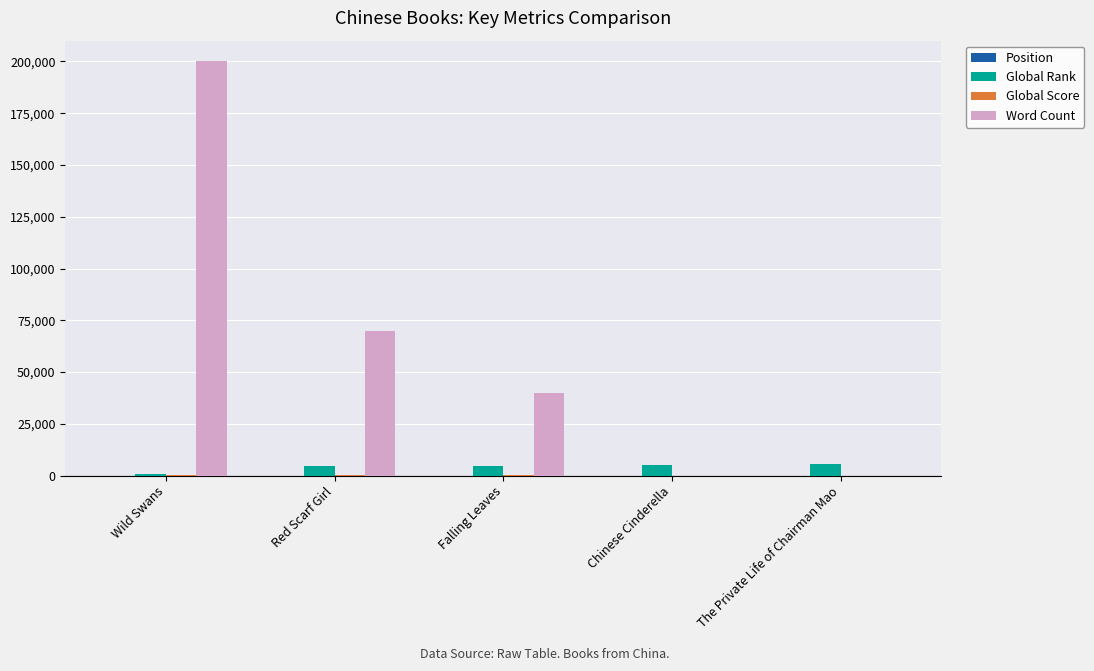

What is the sum of the Global Rank values at Red Scarf Girl and The Private Life of Chairman Mao?

10284